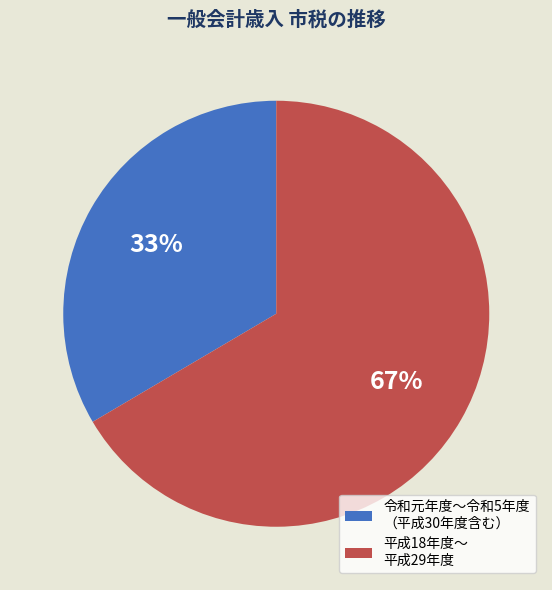

Is there a majority slice in this chart?

Yes